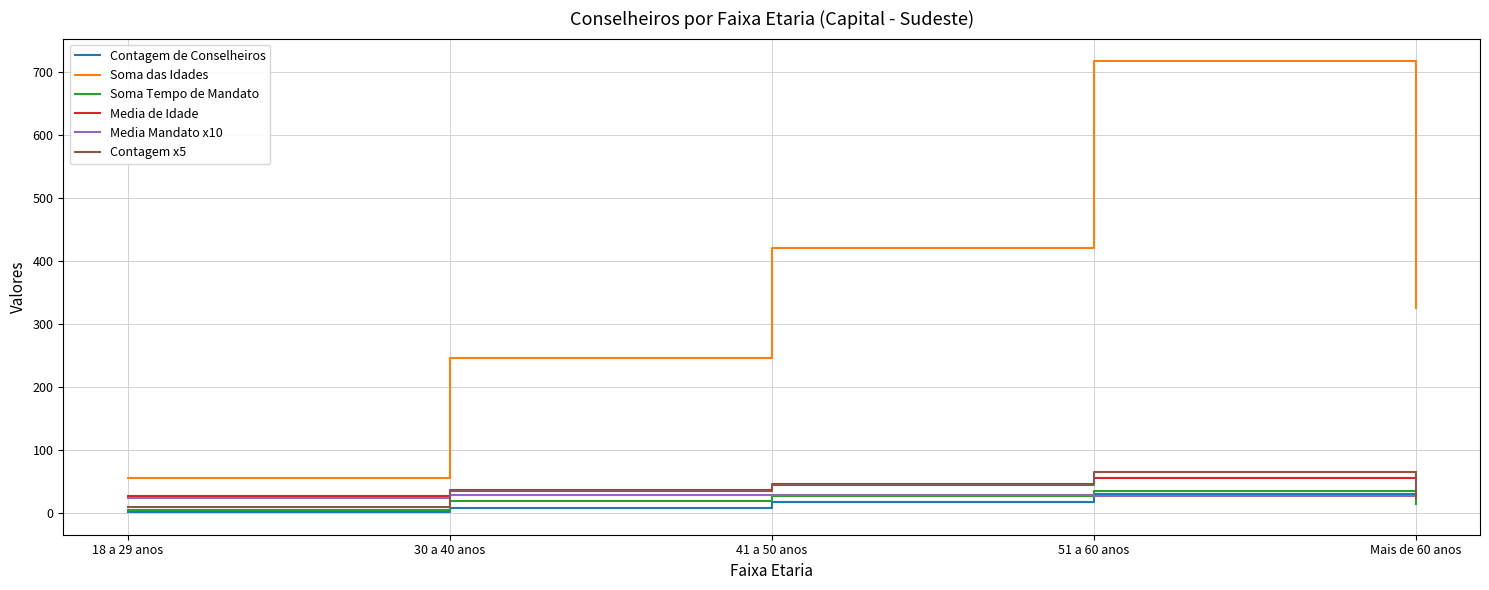

What are all the series names shown in the legend?

Contagem de Conselheiros, Soma das Idades, Soma Tempo de Mandato, Media de Idade, Media Mandato x10, Contagem x5